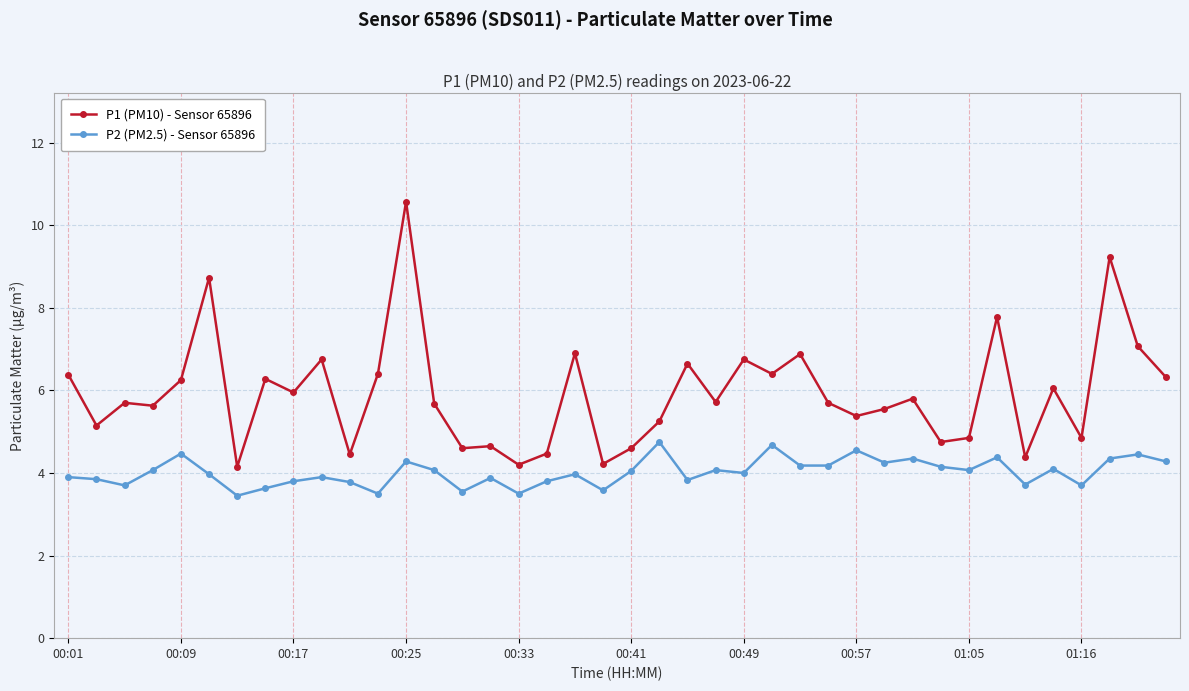

What is the value of the P1 (PM10) - Sensor 65896 point at the 24th from the left?

5.7